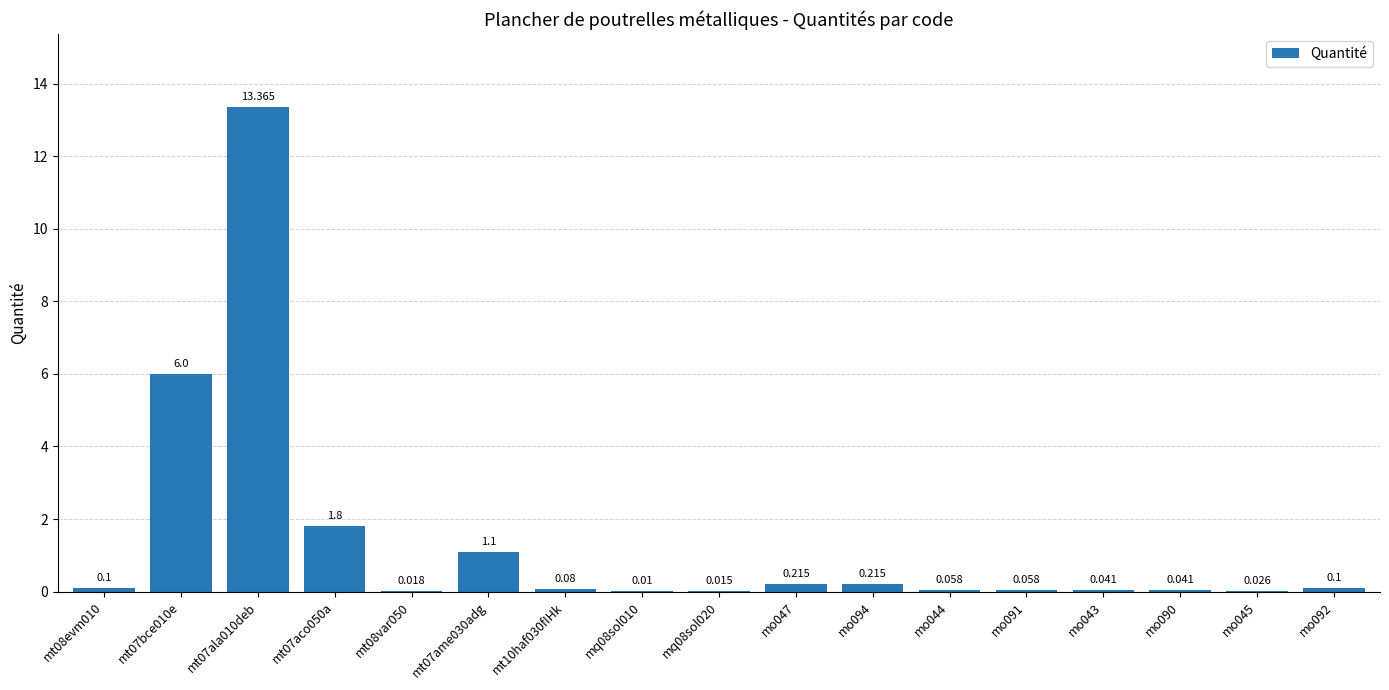

What is the difference between the values at mt07ame030adg and mo044?

1.0